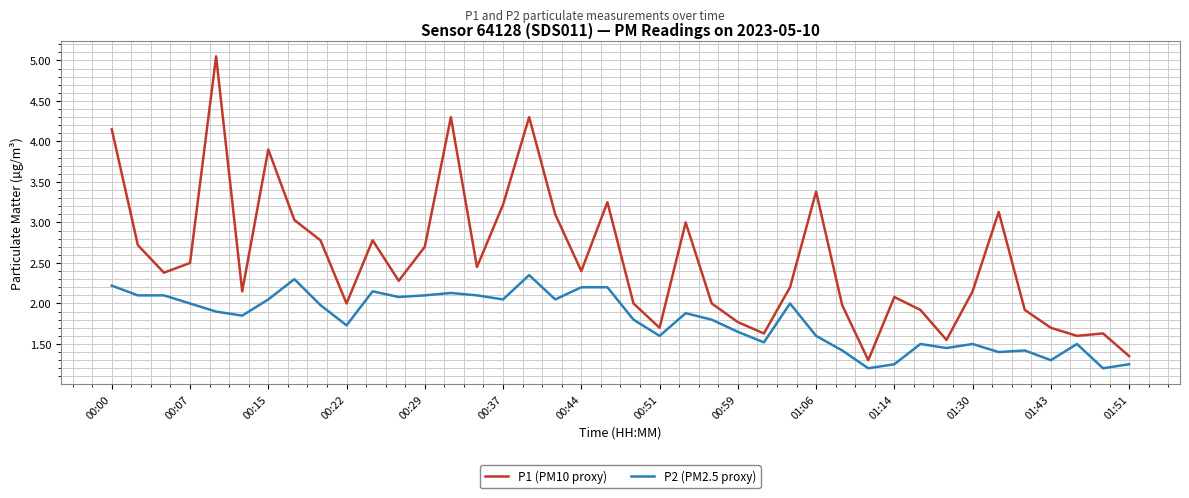

True or false: P2 (PM2.5 proxy) and P1 (PM10 proxy) intersect in this chart.

False